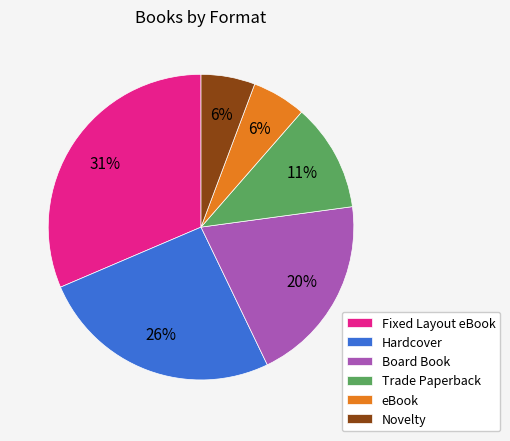

Approximately how many times larger is the value at Hardcover compared to Board Book?

1.3